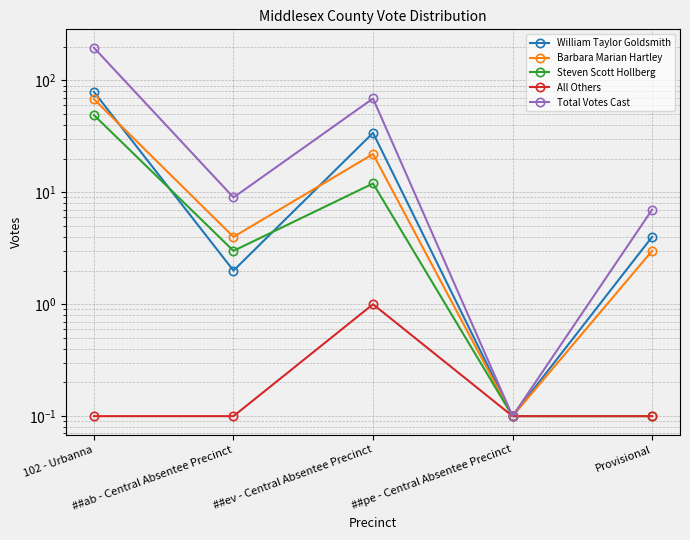

Is this an area chart (filled region under the line)?

No